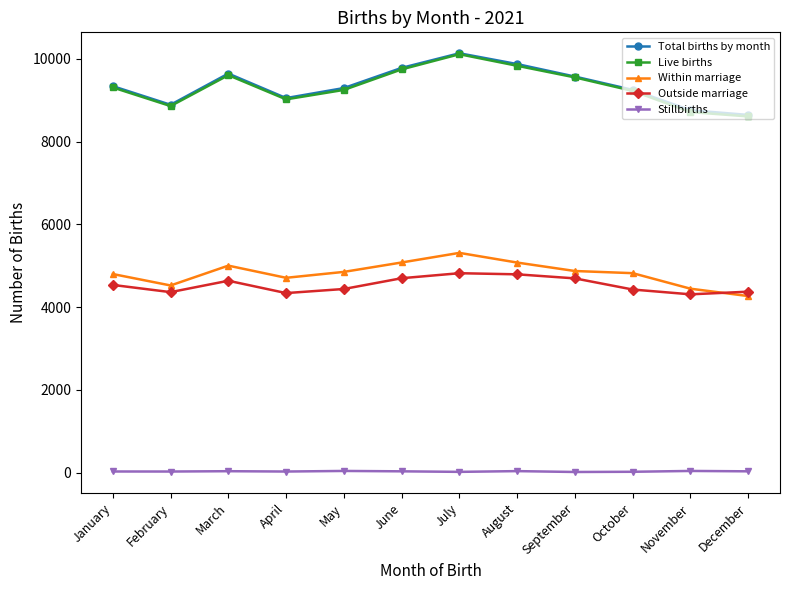

How many data points in Total births by month are less than 9337?

6